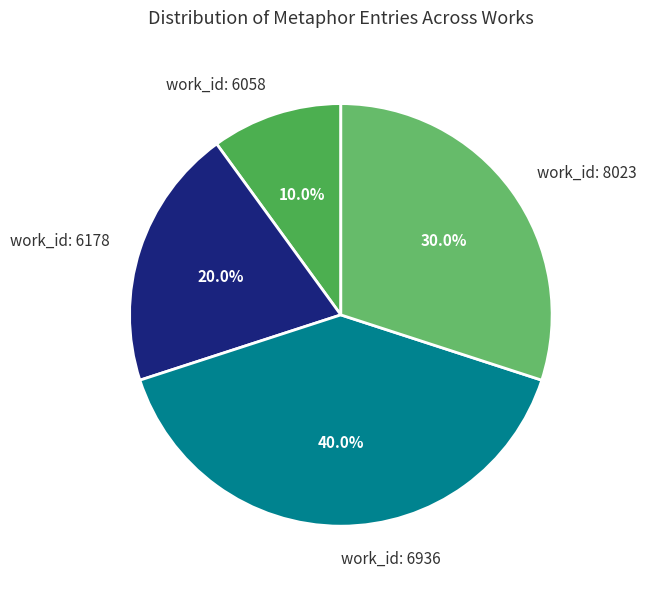

Rank the categories by value from highest to lowest.

work_id: 6936, work_id: 8023, work_id: 6178, work_id: 6058